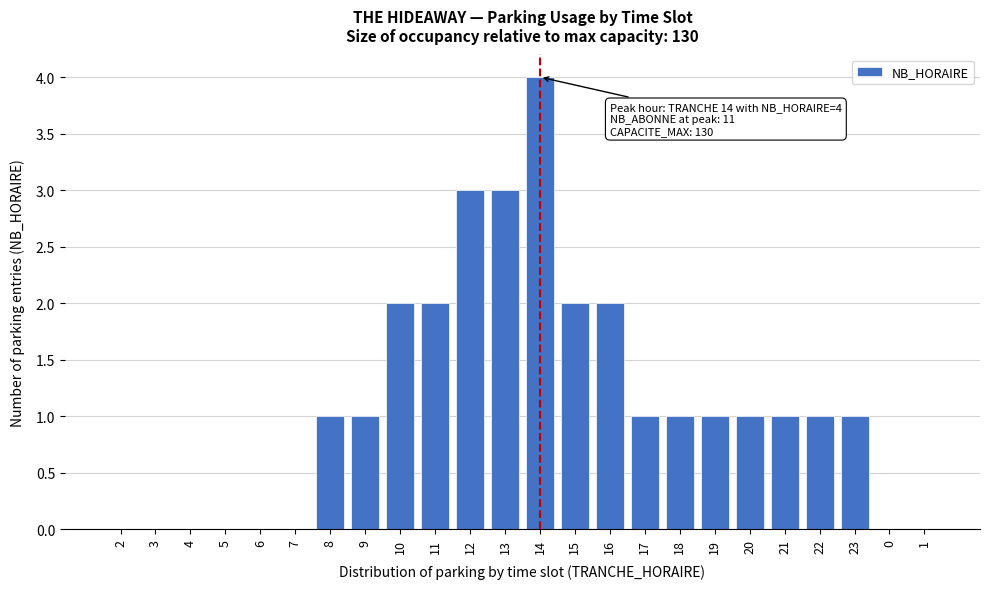

Reading right to left, transcribe all the data shown in this chart.

1=0	0=0	23=1	22=1	21=1	20=1	19=1	18=1	17=1	16=2	15=2	14=4	13=3	12=3	11=2	10=2	9=1	8=1	7=0	6=0	5=0	4=0	3=0	2=0